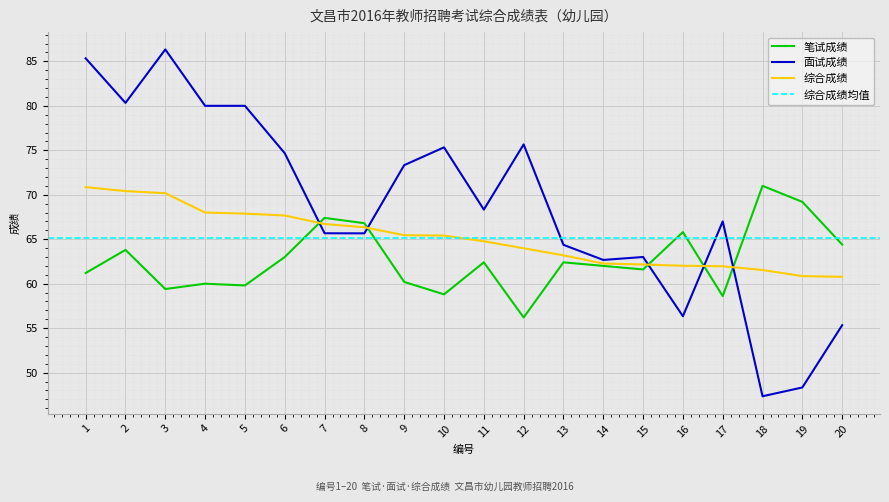

The 面试成绩 series shows 55.3 at 20. True or false?

True